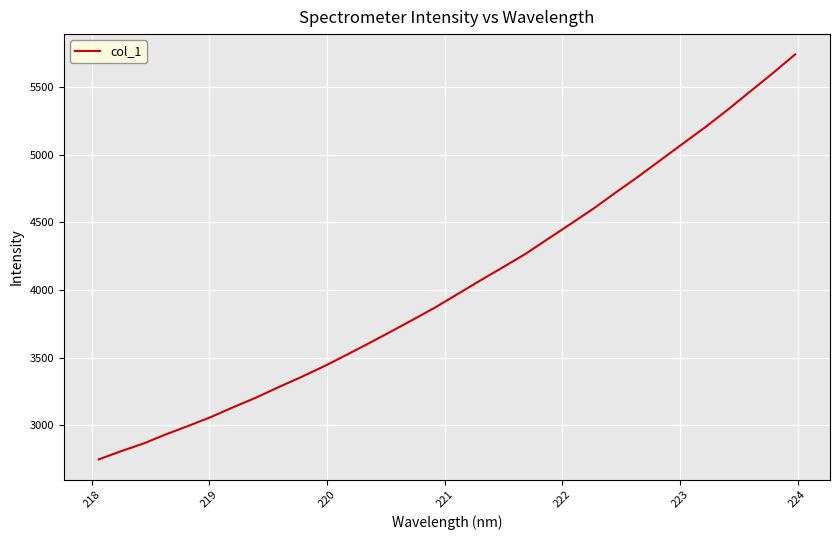

What is the smallest value displayed?

2748.0